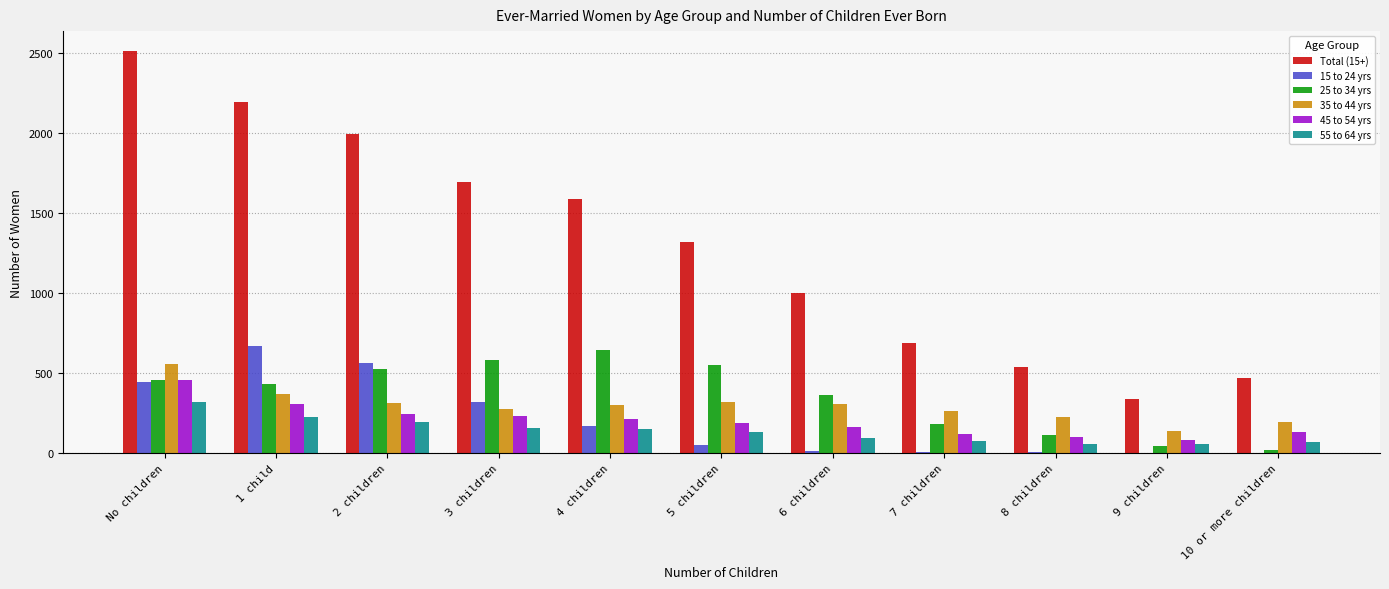

What is the average value of the 45 to 54 yrs series?

202